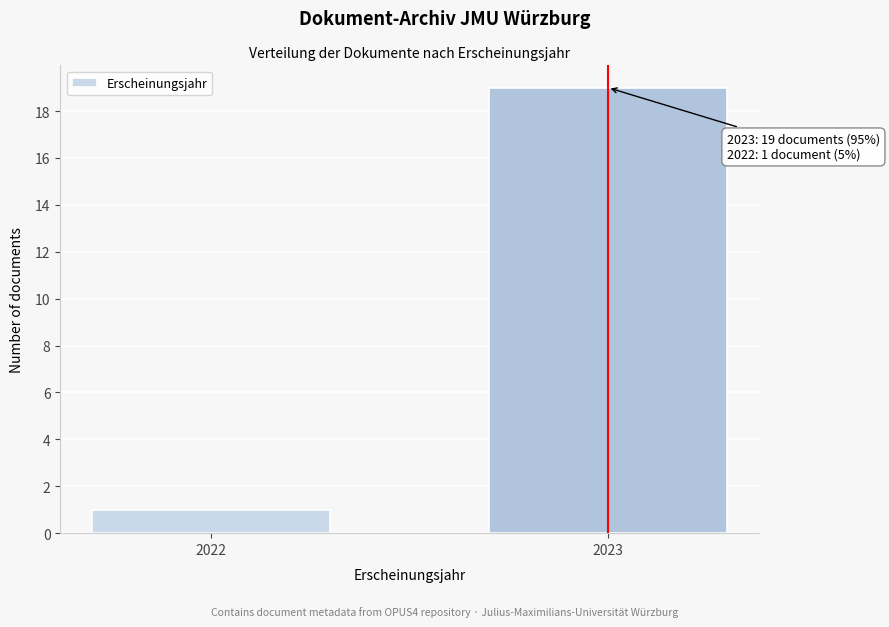

Reading right to left, list all the values displayed in this chart.

2023=19	2022=1